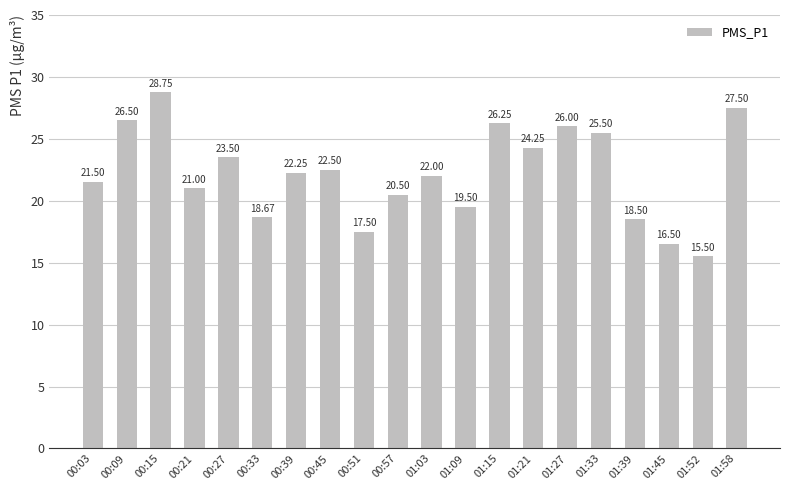

What is the label of the 20th bar from the left?

01:58